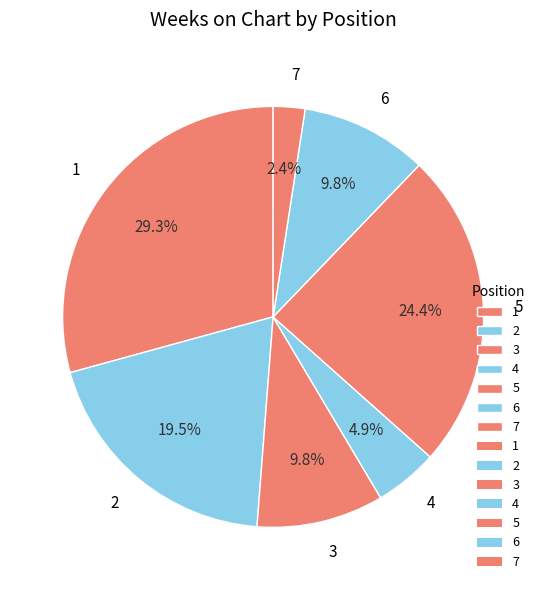

How many slices are in this pie chart?

7